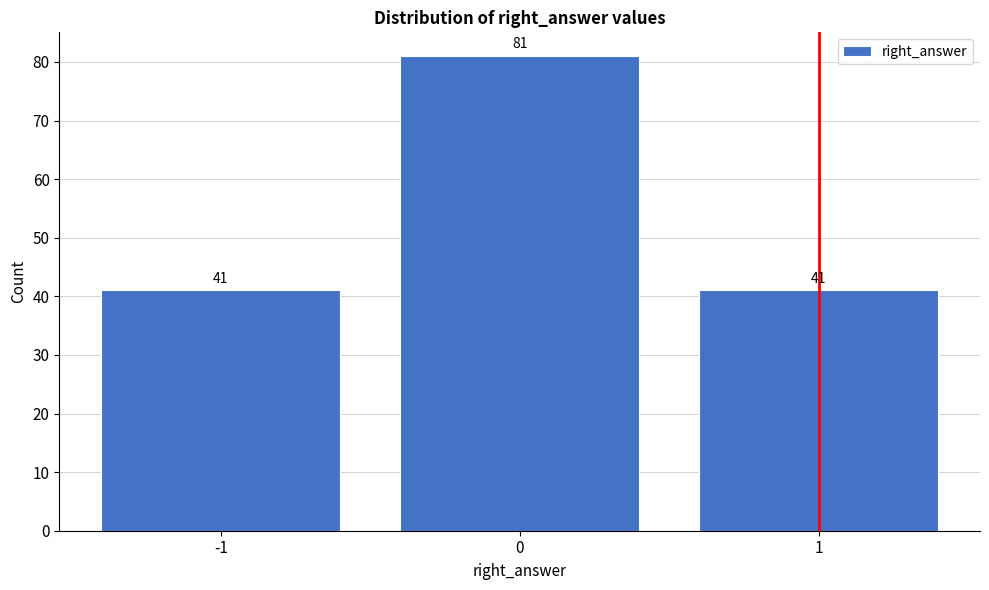

Reading left to right, extract all data points from this chart.

-1=41	0=81	1=41